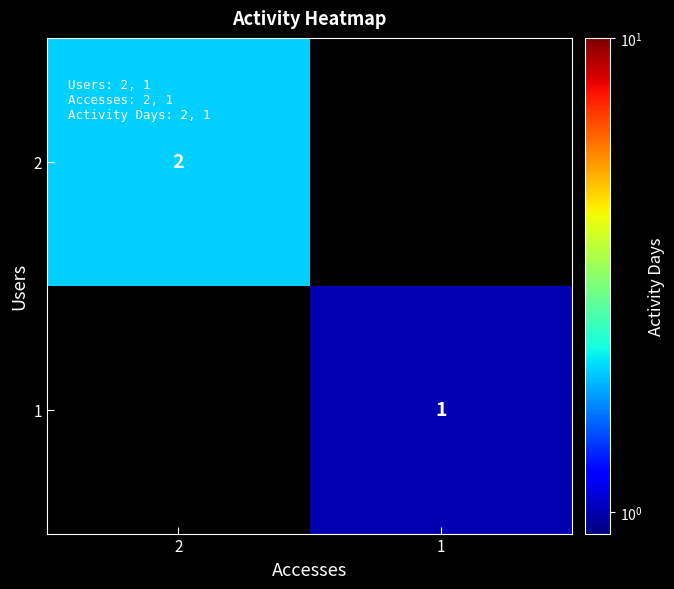

Is it true that 1 equals 1 at 1?

True